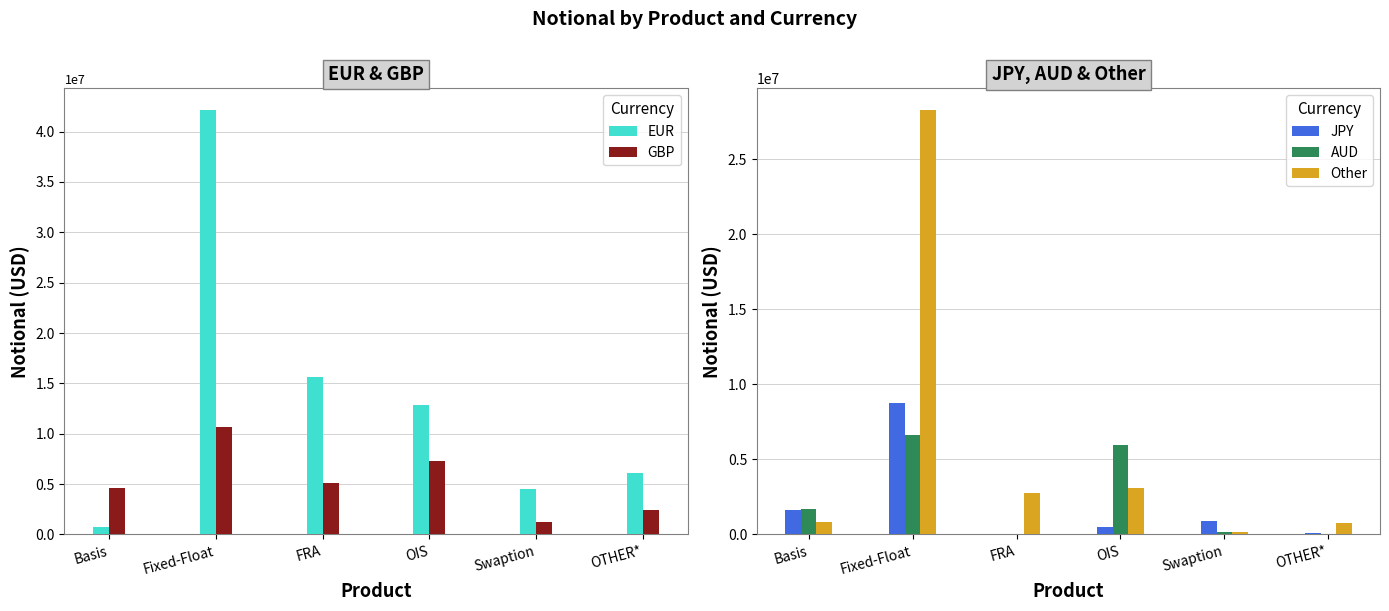

Reading right to left, transcribe all the data shown in this chart.

EUR: 6054325	4513212	12883613	15639219	42187317	727956
GBP: 2412359	1206376	7319291	5136287	10671941	4578689
JPY: 126813	878897	511772	3084	8746502	1641078
AUD: 48643	139953	5988544	192	6659315	1690561
Other: 759509	147162	3082340	2728471	28316227	812788